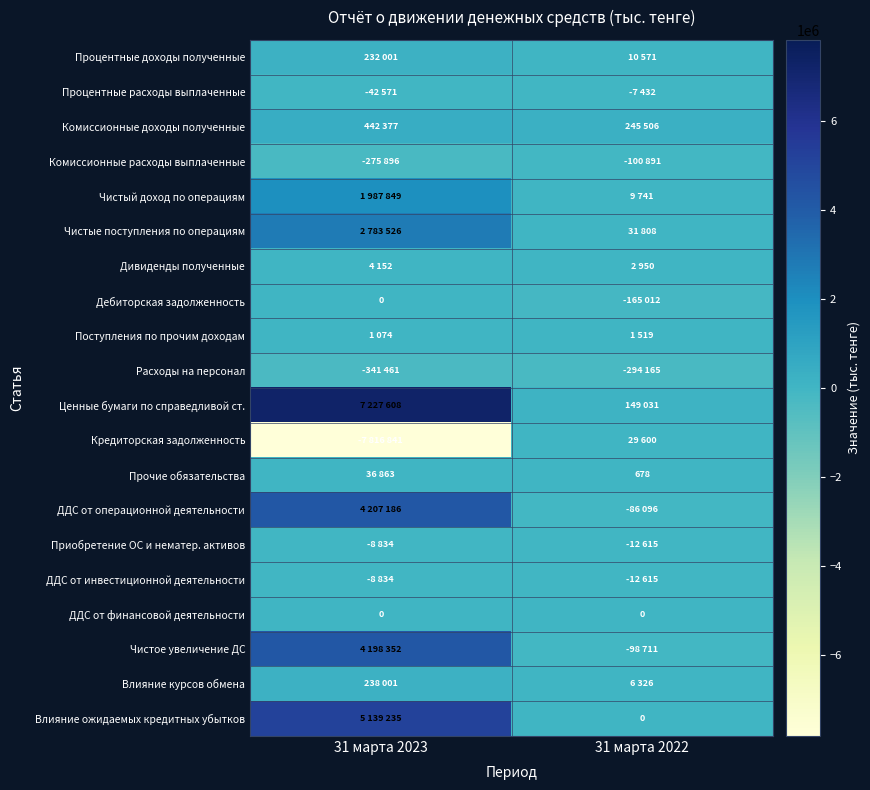

What is the sum of all Чистое увеличение ДС values?

4099641